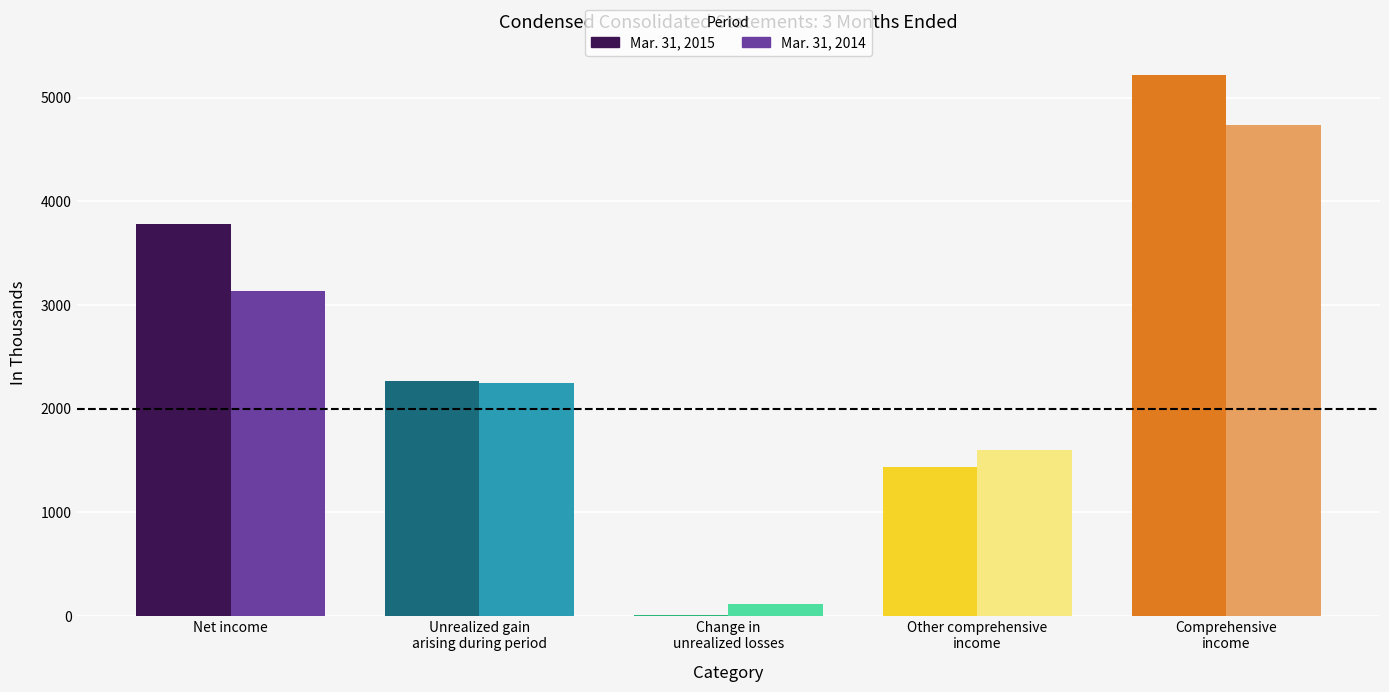

The value of Mar. 31, 2014 at Comprehensive
income is 4739. True or false?

True